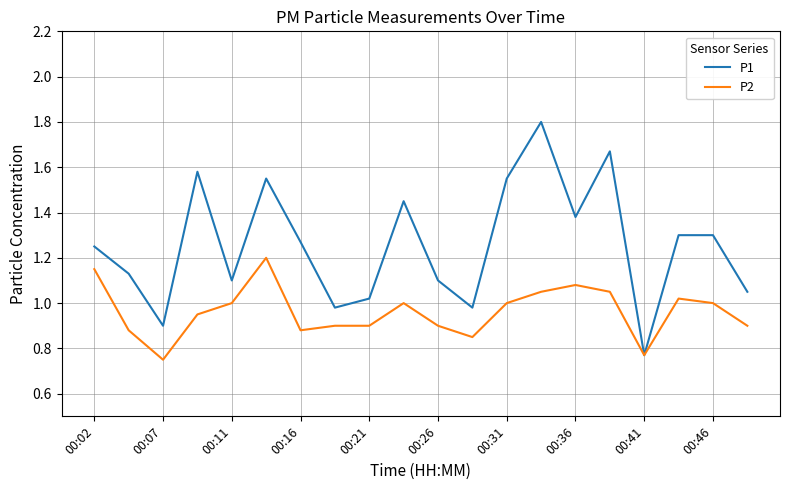

What are all the series names shown in the legend?

P1, P2